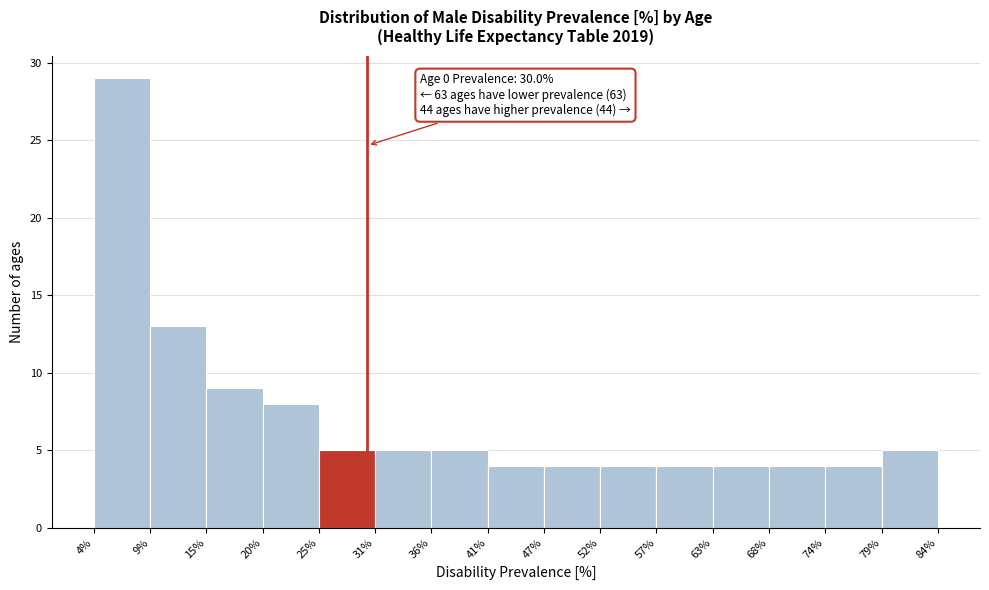

Which range on the x-axis has the tallest bar?

4% to 9%